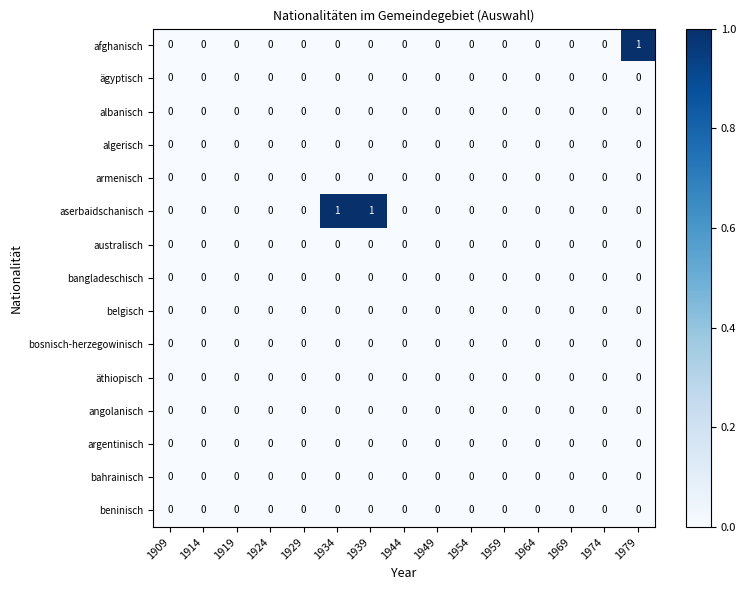

Which series has the largest total across all categories?

aserbaidschanisch